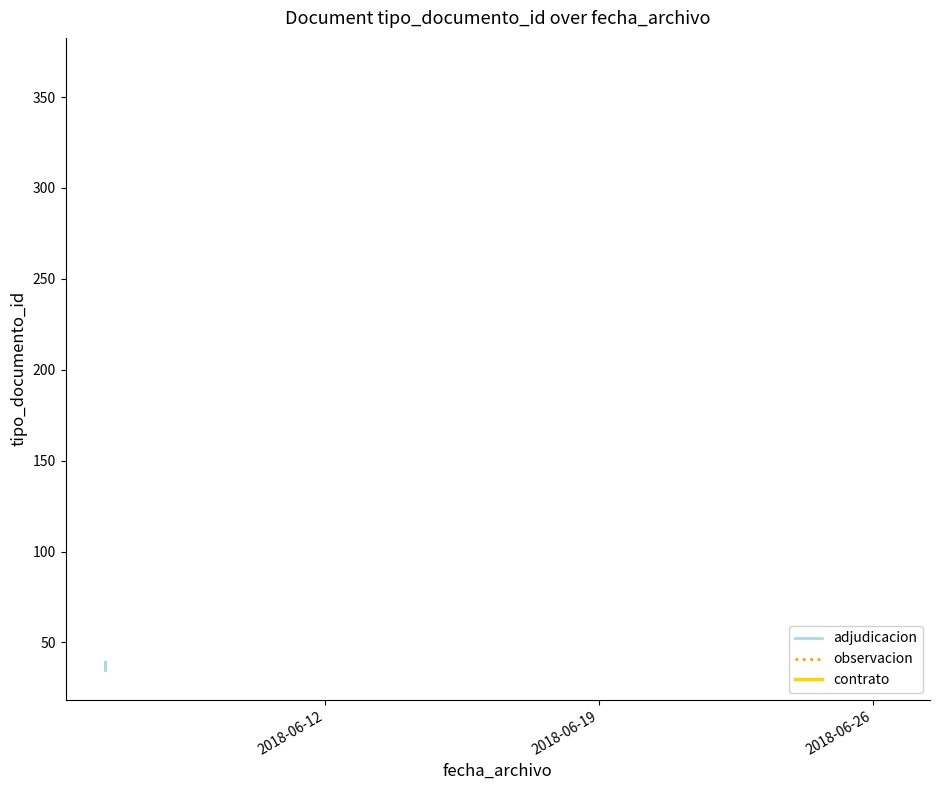

What is the sum of all values?

224